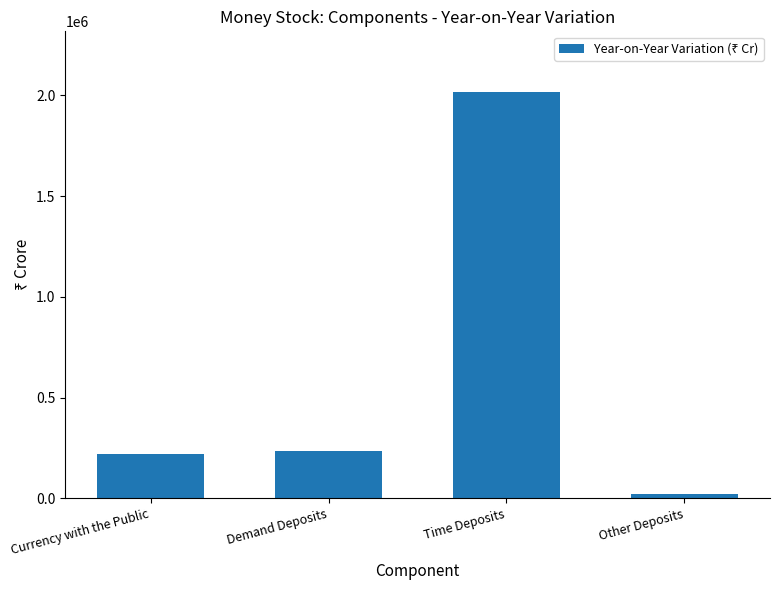

Read the value at Currency with the Public.

220778